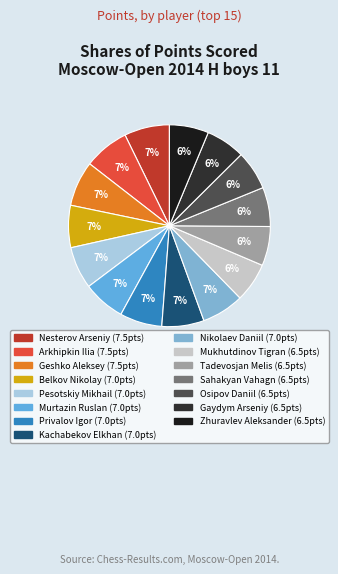

To the nearest percent, what portion does Nesterov Arseniy represent?

7%